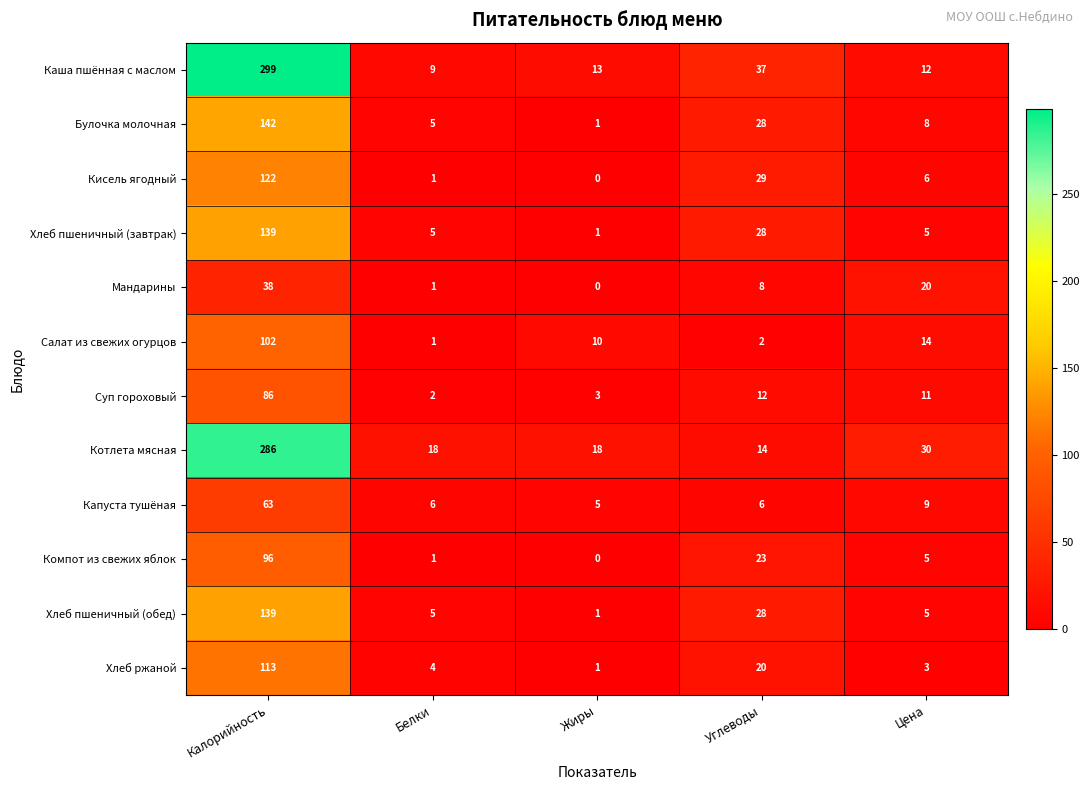

Where does the Салат из свежих огурцов series first go above 10?

Калорийность